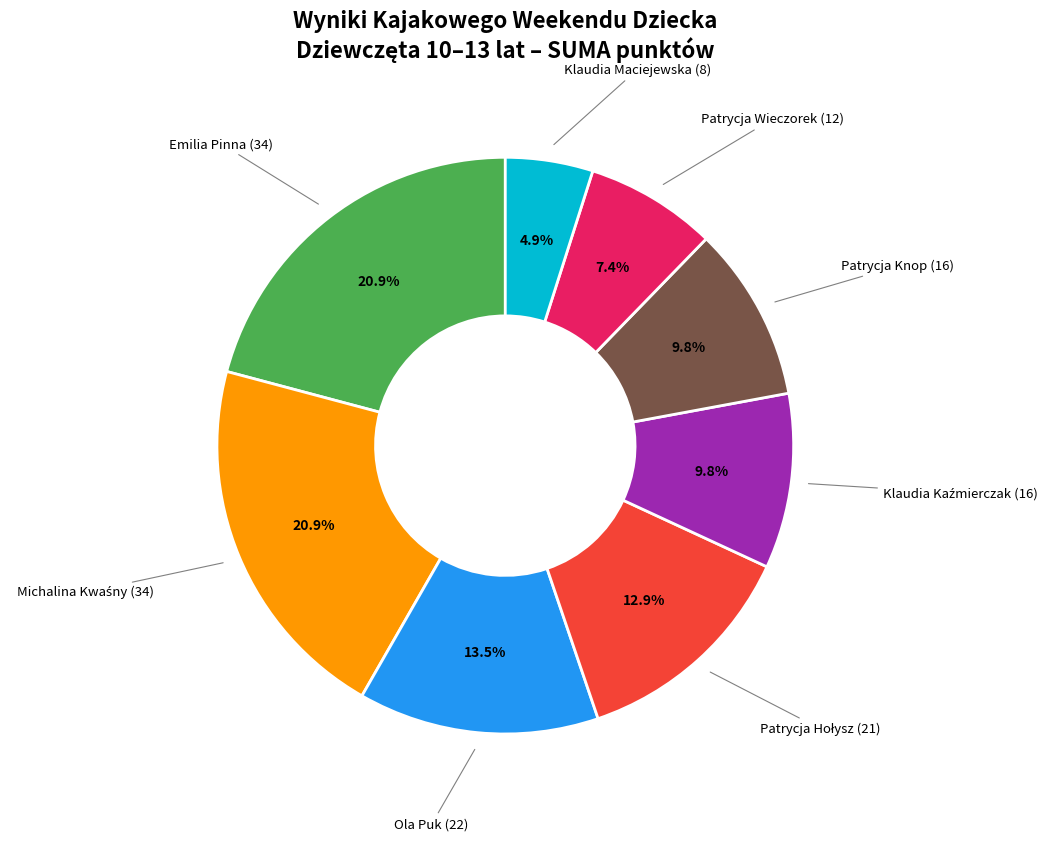

Is there a majority slice in this chart?

No